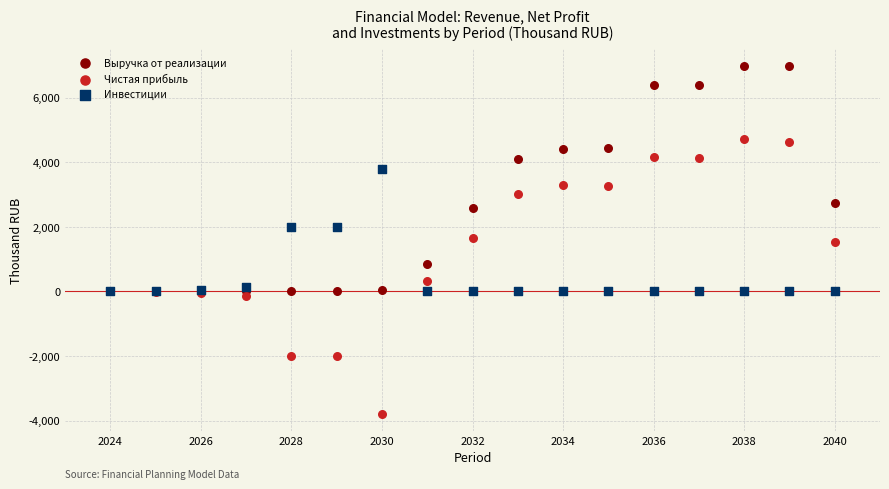

In the Чистая прибыль series, what Y value is closest to 465?

317.9